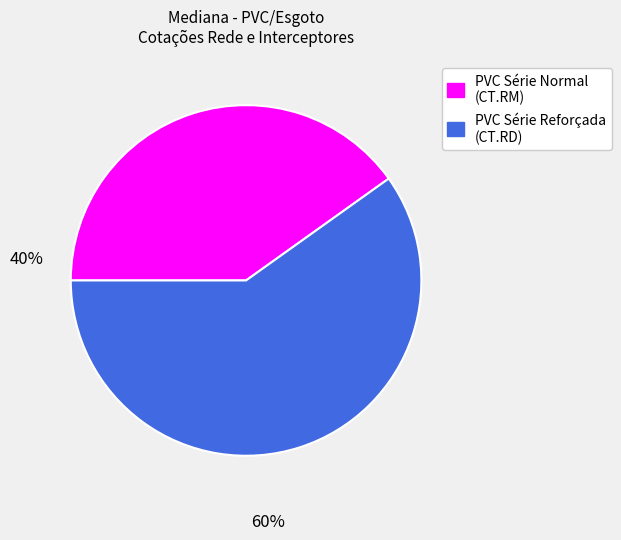

Count the number of slices in the pie.

2